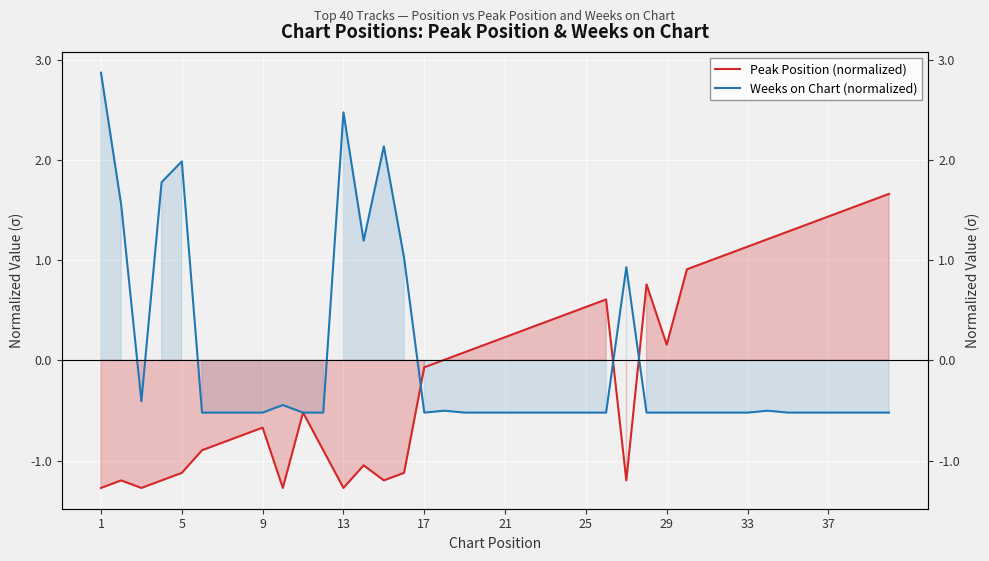

How many interior local valleys does the Peak Position (normalized) series have?

6